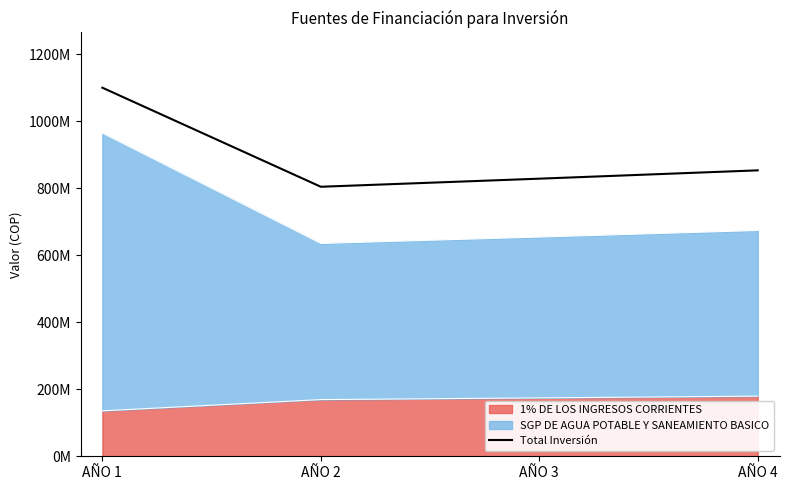

What is the difference between the maximum and minimum values?

295800134.0